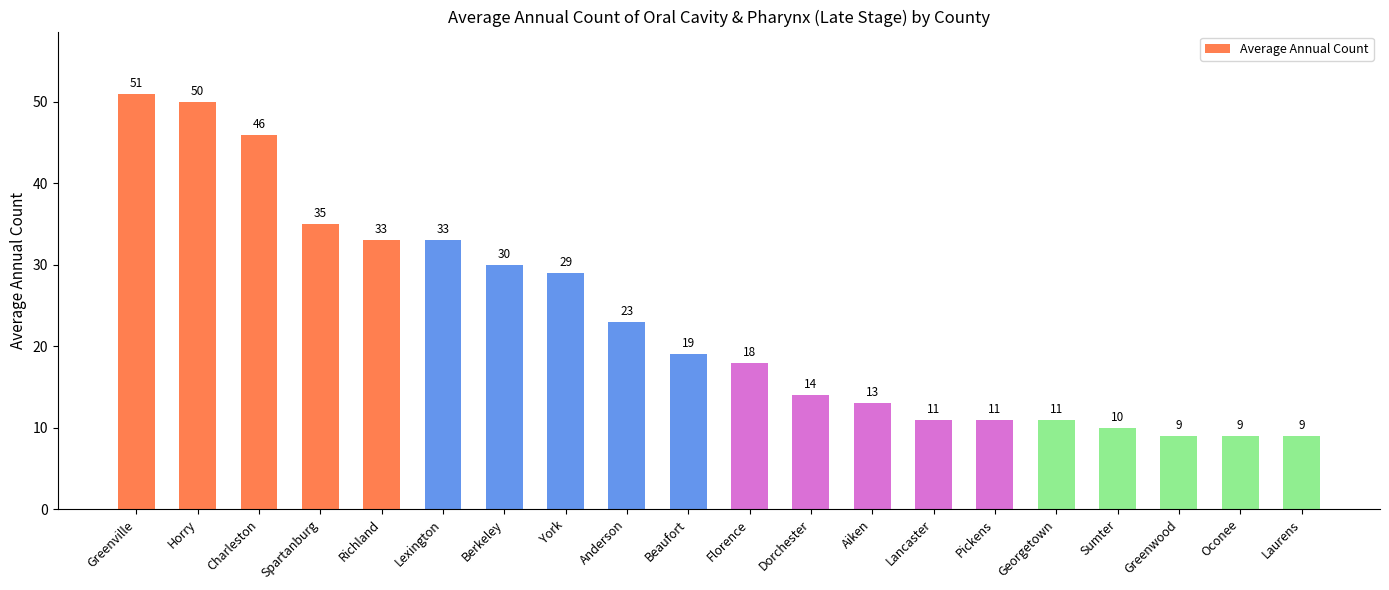

At which label does the data first exceed 19?

Greenville